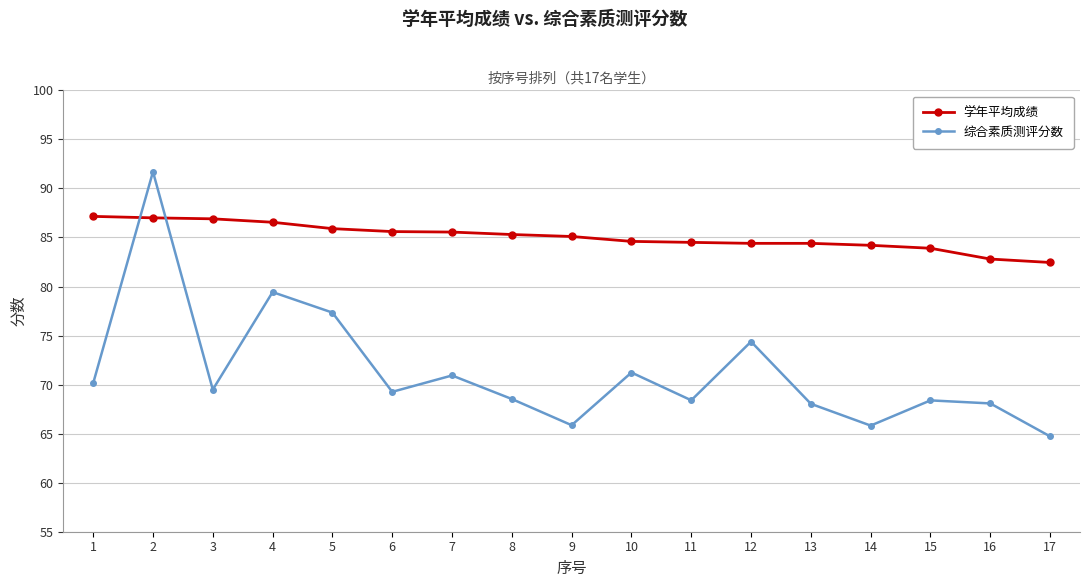

How many interior local peaks does the 综合素质测评分数 series have?

6